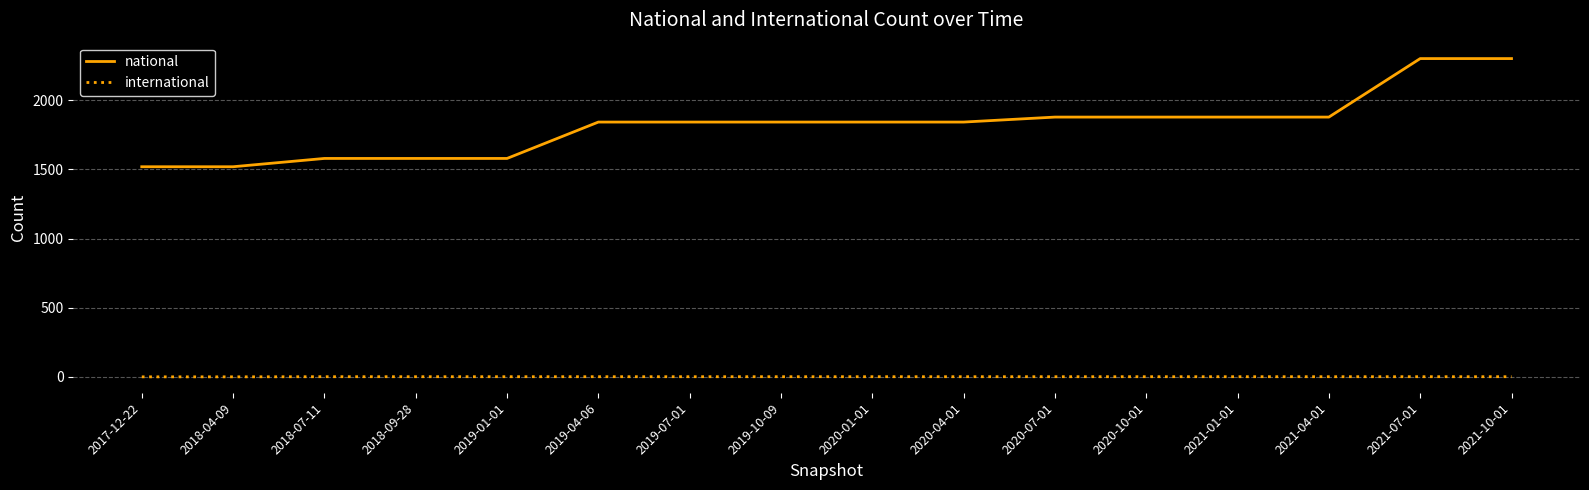

List the series in order of their overall mean, lowest first.

international, national